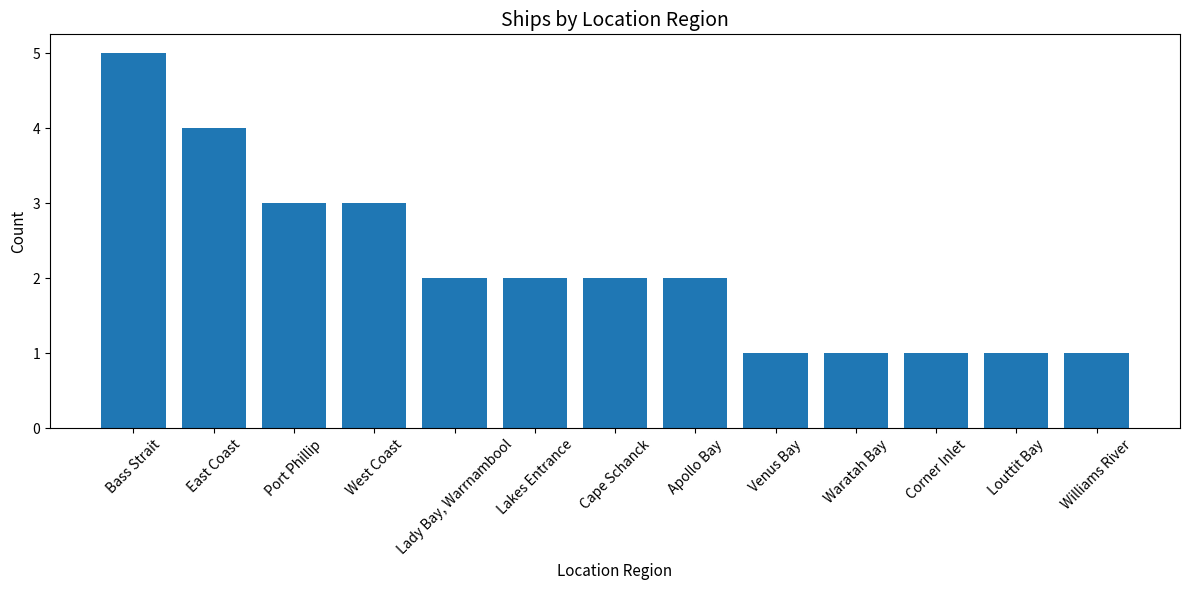

What is the ratio of the value at Williams River to the value at Lady Bay, Warrnambool?

0.5